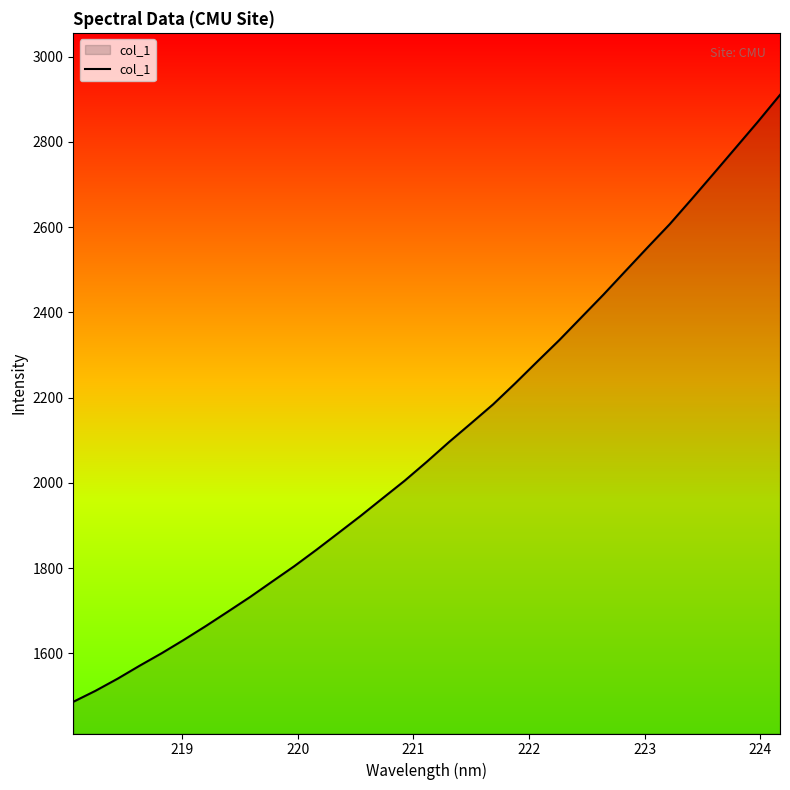

What is the smallest value displayed?

1486.5